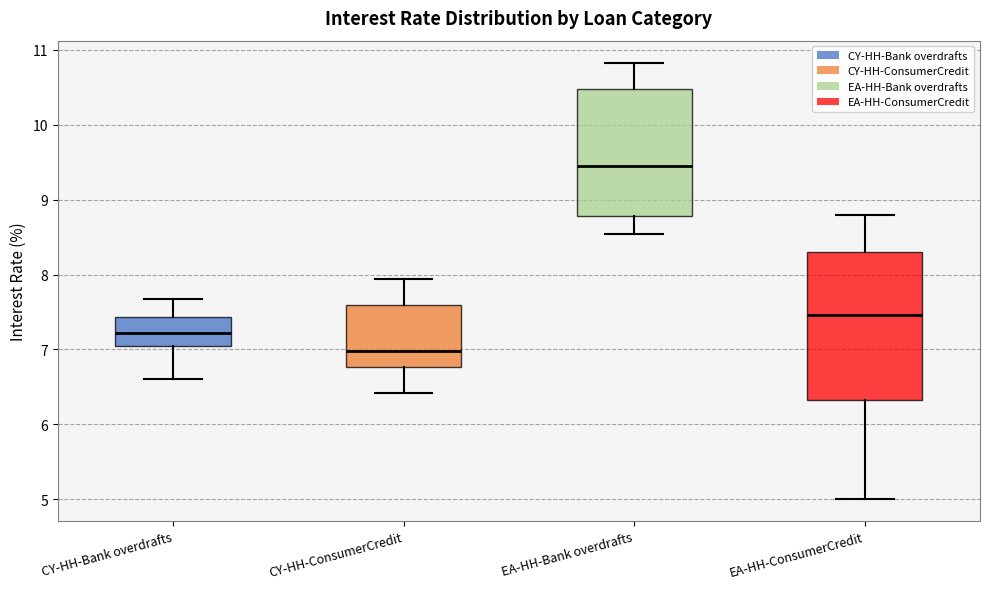

Reading left to right, transcribe this box plot: for each box, give where its median line is, the range the box spans, and where its two whiskers end, as read against the y-axis. The values are not printed on the chart, so give them approximately, as read against the axis.

CY-HH-Bank overdrafts: median 7.2, box 7.0 to 7.4, whiskers 6.6 to 7.7
CY-HH-ConsumerCredit: median 7.0, box 6.8 to 7.6, whiskers 6.4 to 7.9
EA-HH-Bank overdrafts: median 9.4, box 8.8 to 10.5, whiskers 8.5 to 10.8
EA-HH-ConsumerCredit: median 7.5, box 6.3 to 8.3, whiskers 5.0 to 8.8